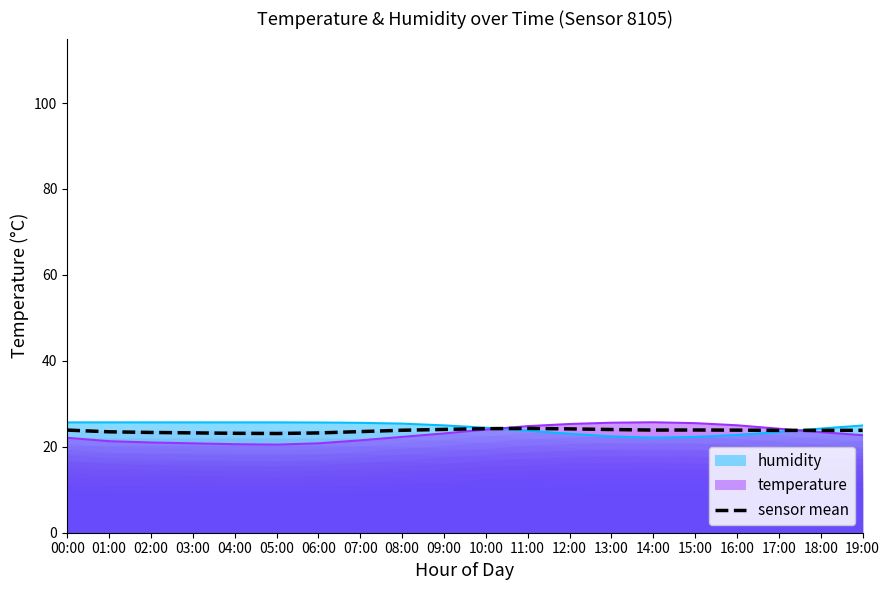

What is the value of the 7th point from the left?

23.2